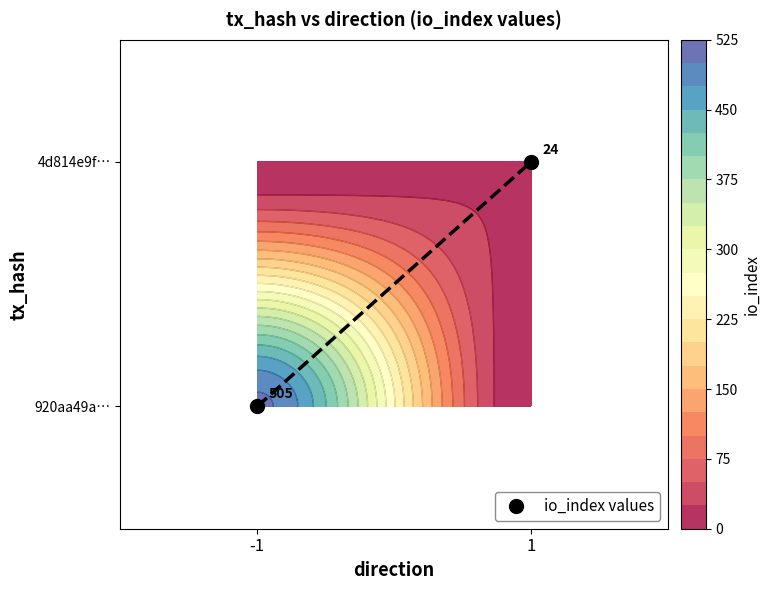

List the labels in order of value, largest first.

1, -1